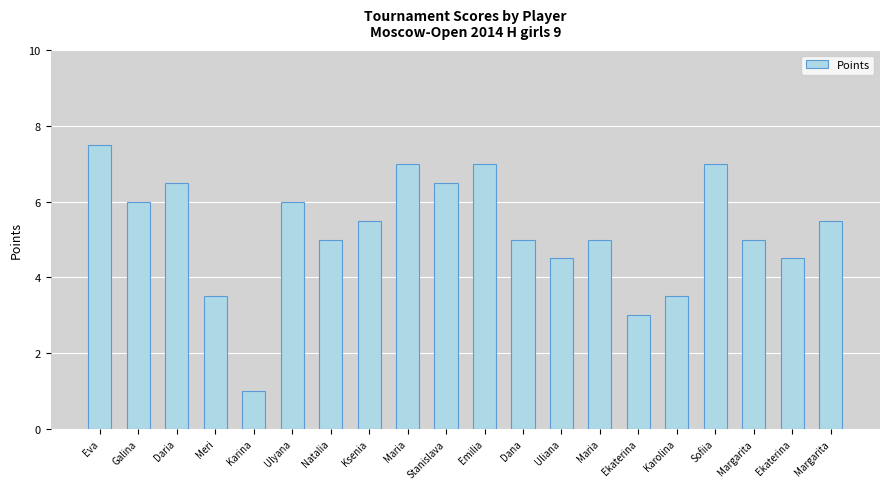

Count the number of categories in the chart.

20